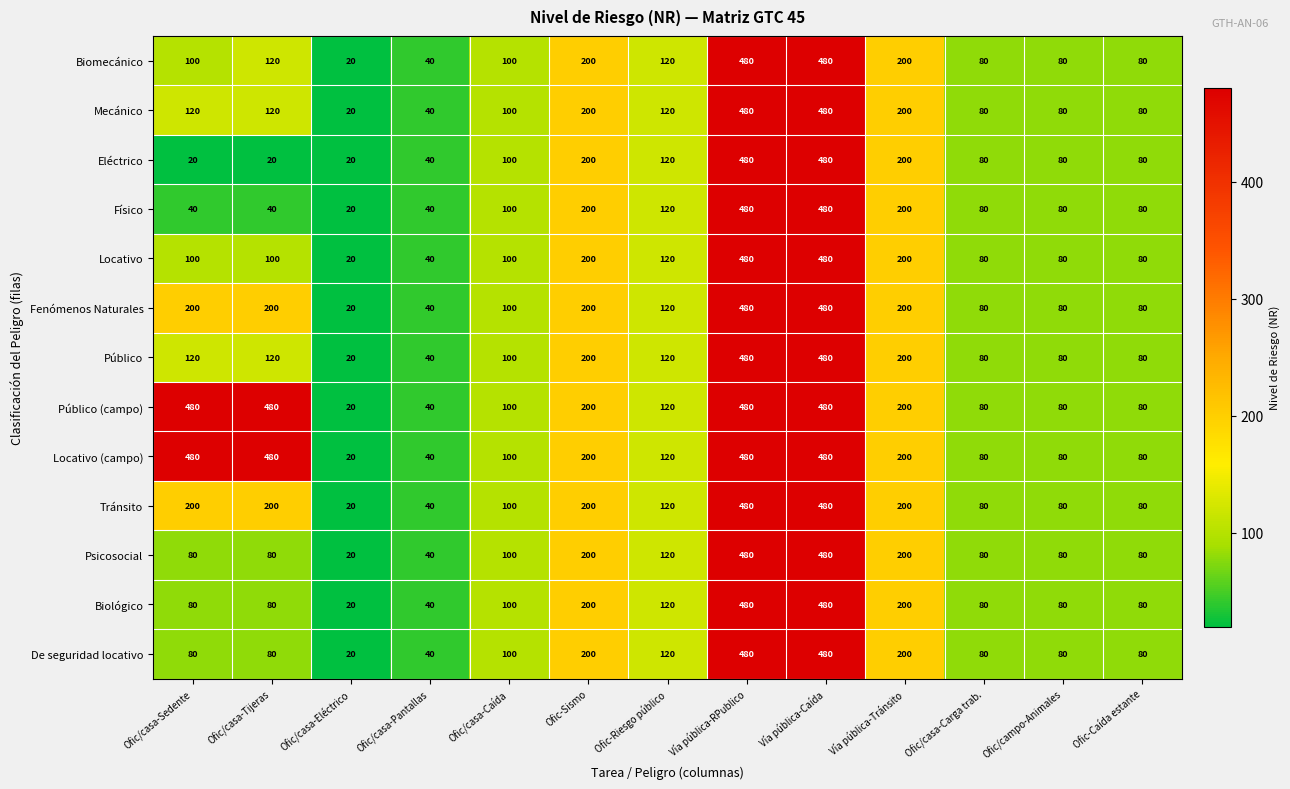

What is the total value across all series at Ofic/casa-Sedente?

2100